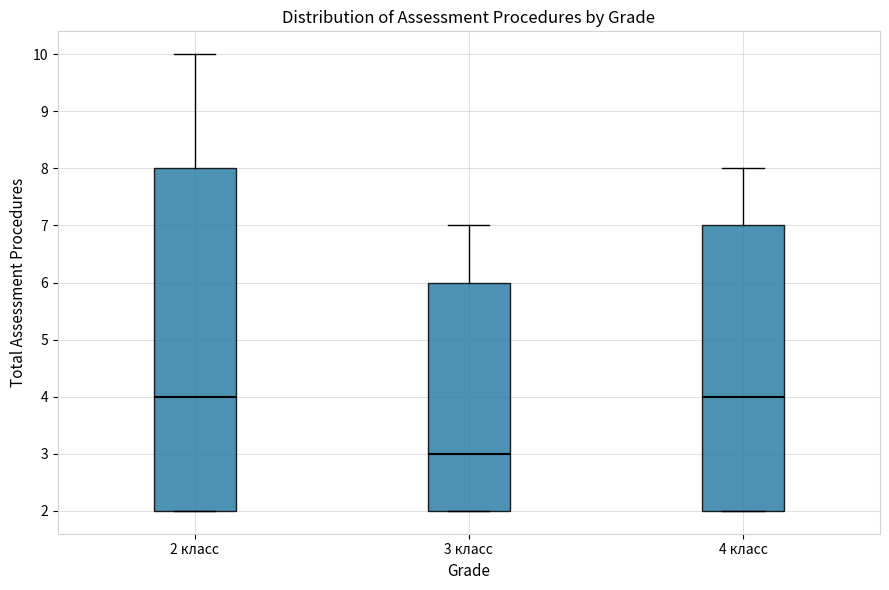

Which box is the tallest, from its lower edge to its upper edge?

2 класс